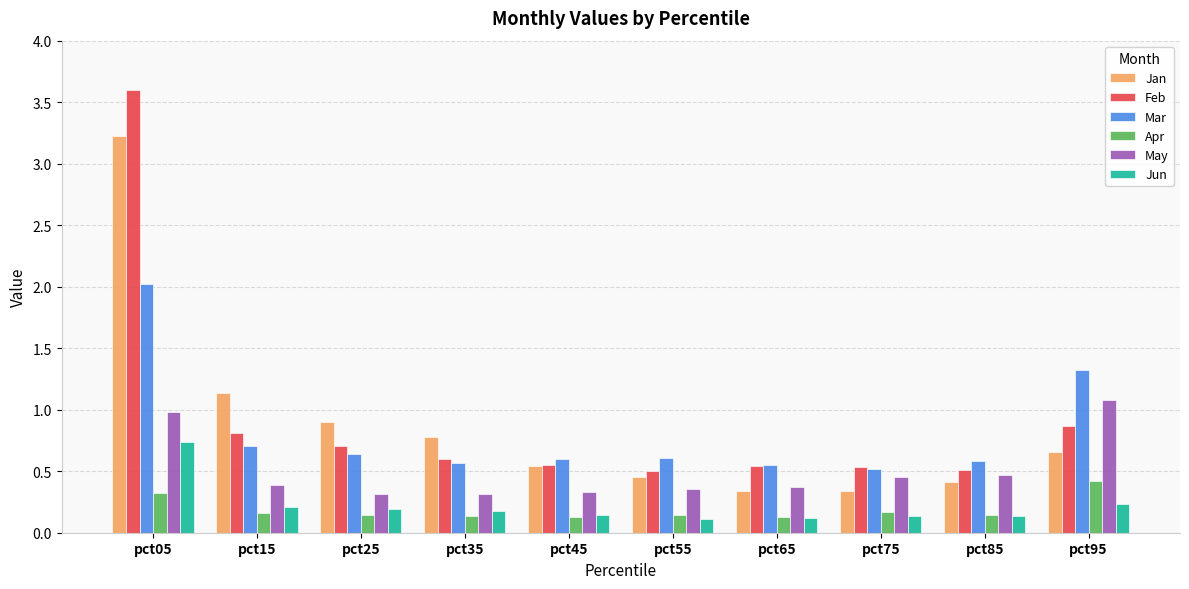

What is the total value across all series at pct25?

2.9